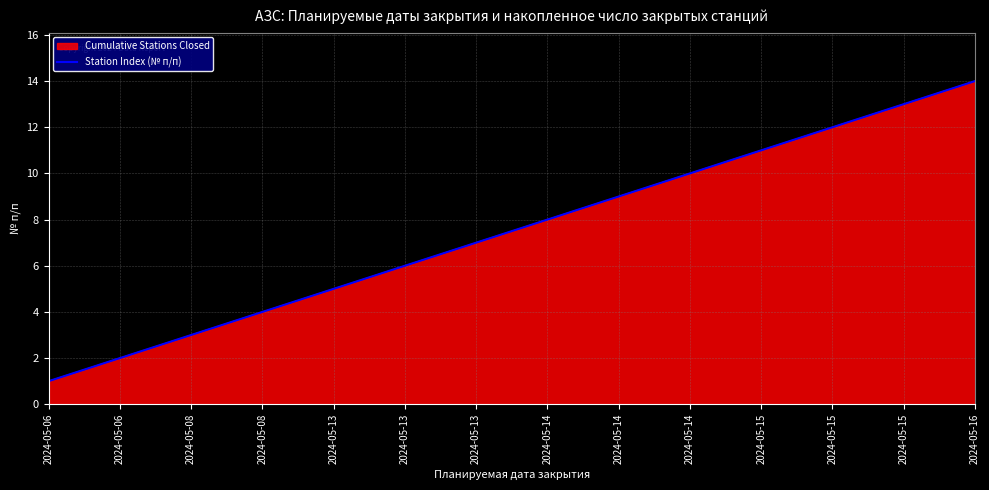

Reading left to right, what are all the values shown in this chart?

2024-05-06=1	2024-05-06=2	2024-05-08=3	2024-05-08=4	2024-05-13=5	2024-05-13=6	2024-05-13=7	2024-05-14=8	2024-05-14=9	2024-05-14=10	2024-05-15=11	2024-05-15=12	2024-05-15=13	2024-05-16=14